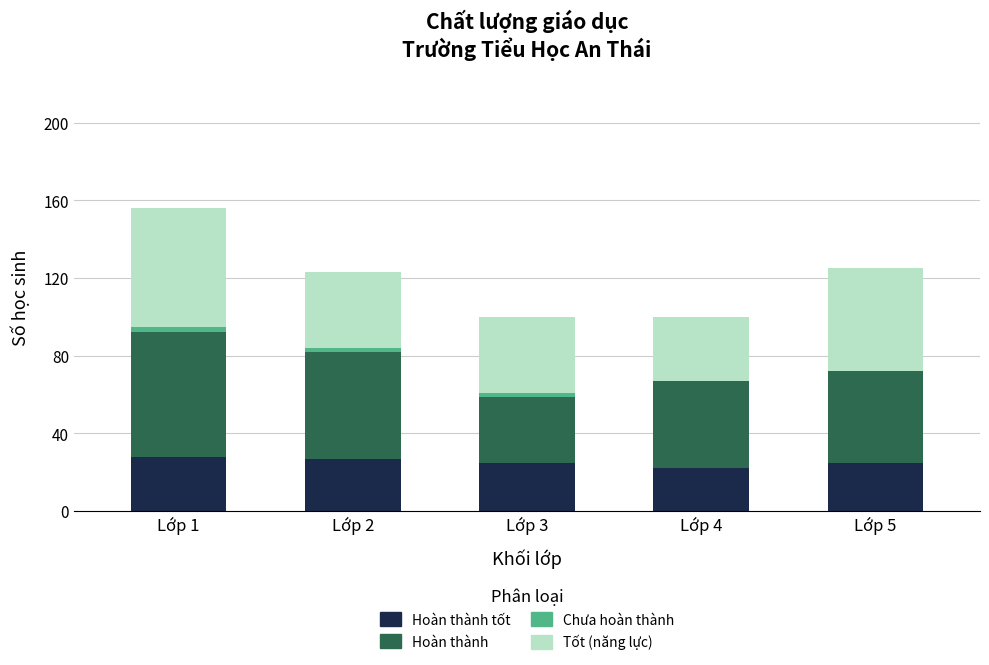

At which category is the sum across all series the highest?

Lớp 1